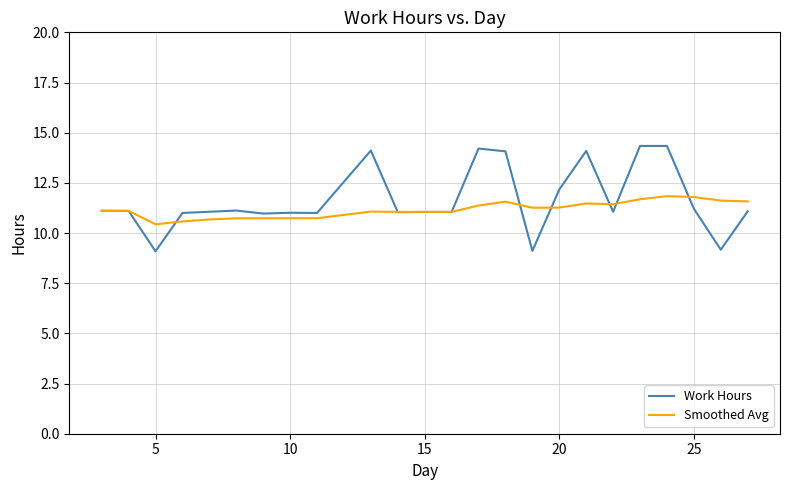

What is the minimum value shown in the chart?

9.1